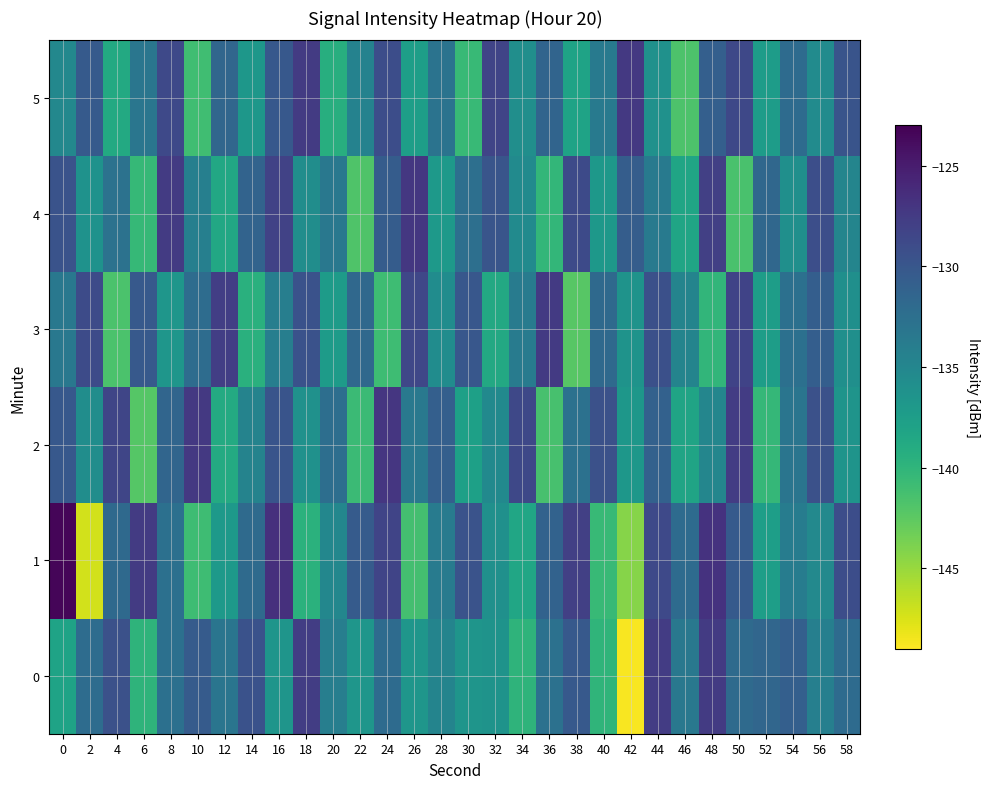

Reading left to right, extract all data points from this chart.

0: 0=-138.1	2=-132.2	4=-129.4	6=-139.9	8=-132.6	10=-130.5	12=-133.1	14=-129.6	16=-136.5	18=-127.7	20=-134.1	22=-136.7	24=-132.1	26=-136.6	28=-134.7	30=-136.5	32=-136.4	34=-139.9	36=-132.7	38=-130.3	40=-140.0	42=-148.8	44=-127.6	46=-133.4	48=-127.5	50=-132.0	52=-131.6	54=-130.9	56=-134.3	58=-132.1
1: 0=-123.4	2=-147.2	4=-131.9	6=-127.5	8=-132.6	10=-141.0	12=-137.0	14=-132.0	16=-126.6	18=-139.6	20=-135.0	22=-130.5	24=-128.3	26=-141.2	28=-133.8	30=-129.7	32=-136.1	34=-138.4	36=-131.2	38=-127.9	40=-140.5	42=-144.3	44=-128.7	46=-132.1	48=-126.8	50=-130.4	52=-137.6	54=-133.9	56=-135.2	58=-129.1
2: 0=-130.2	2=-135.7	4=-128.4	6=-142.1	8=-131.5	10=-127.3	12=-138.9	14=-134.6	16=-129.8	18=-136.2	20=-132.4	22=-140.7	24=-127.1	26=-133.5	28=-130.9	30=-137.8	32=-135.3	34=-128.6	36=-141.4	38=-132.7	40=-129.5	42=-136.8	44=-131.1	46=-138.2	48=-134.9	50=-127.6	52=-140.3	54=-133.1	56=-129.4	58=-136.5
3: 0=-133.4	2=-128.9	4=-141.6	6=-130.3	8=-136.7	10=-132.2	12=-127.8	14=-139.5	16=-134.1	18=-129.6	20=-137.3	22=-131.8	24=-140.9	26=-128.5	28=-135.6	30=-130.1	32=-138.7	34=-133.8	36=-127.4	38=-142.2	40=-131.9	42=-136.4	44=-129.3	46=-134.7	48=-140.1	50=-128.2	52=-137.5	54=-132.6	56=-130.8	58=-135.9
4: 0=-129.7	2=-136.3	4=-132.8	6=-140.4	8=-127.5	10=-134.2	12=-138.6	14=-131.3	16=-128.1	18=-135.7	20=-133.4	22=-141.8	24=-130.6	26=-127.2	28=-137.1	30=-132.5	32=-129.9	34=-135.4	36=-140.2	38=-128.8	40=-136.9	42=-130.7	44=-133.6	46=-138.3	48=-127.9	50=-141.5	52=-131.7	54=-136.0	56=-129.2	58=-134.8
5: 0=-135.1	2=-130.4	4=-138.8	6=-133.2	8=-128.7	10=-141.0	12=-131.6	14=-136.8	16=-130.2	18=-127.5	20=-139.3	22=-134.5	24=-129.1	26=-137.6	28=-132.9	30=-140.5	32=-128.3	34=-135.8	36=-131.4	38=-138.1	40=-133.7	42=-127.3	44=-136.2	46=-141.7	48=-130.9	50=-128.6	52=-137.4	54=-132.1	56=-135.5	58=-129.8